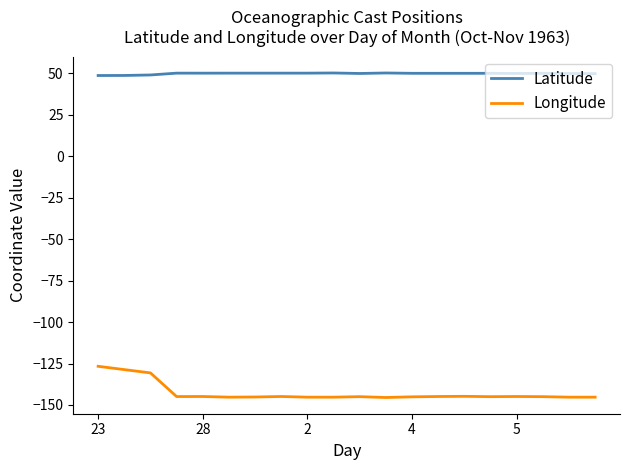

What is the difference between the maximum and minimum values in the Longitude series?

18.8